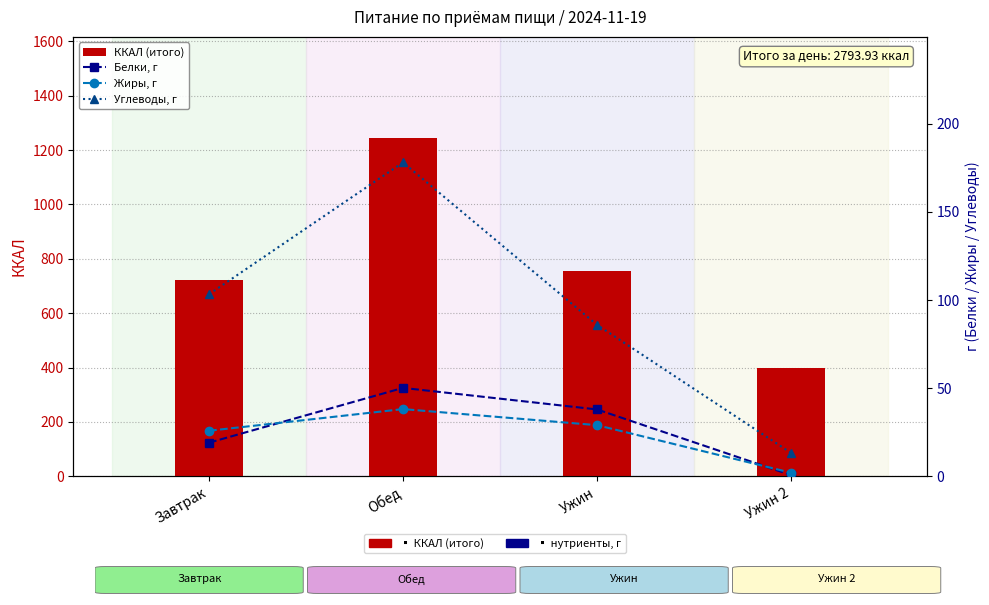

What is the sum of all ККАЛ (итого) values?

3118.0